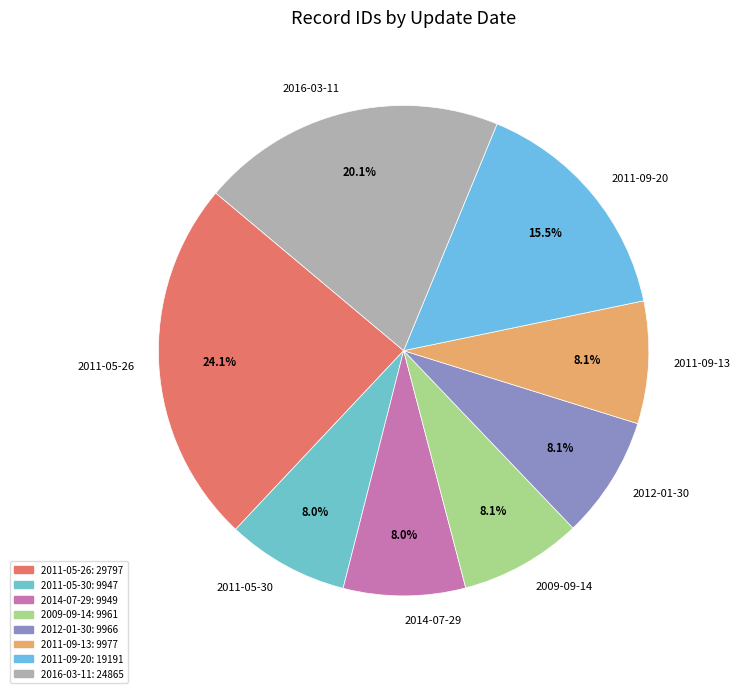

To the nearest percent, what is the difference between the largest and smallest slice percentages?

16%